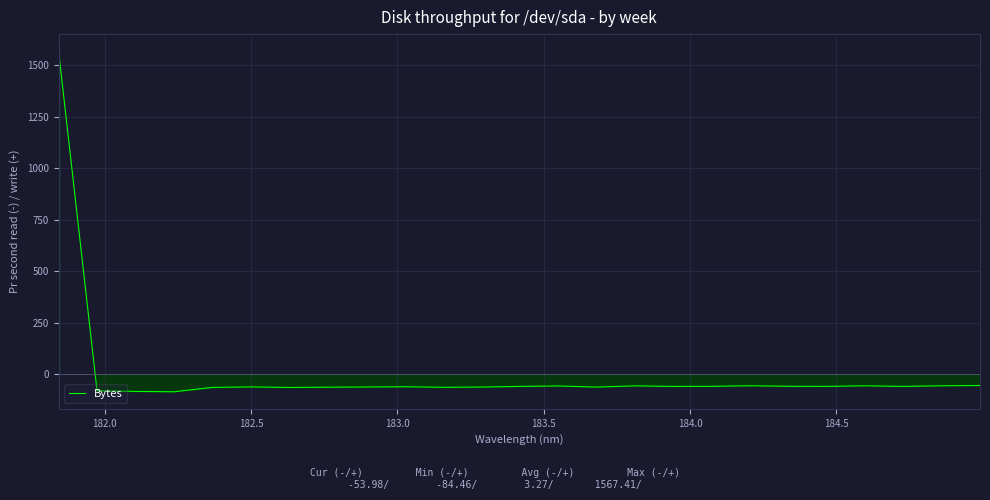

What is the difference between the maximum and minimum values?

1651.9